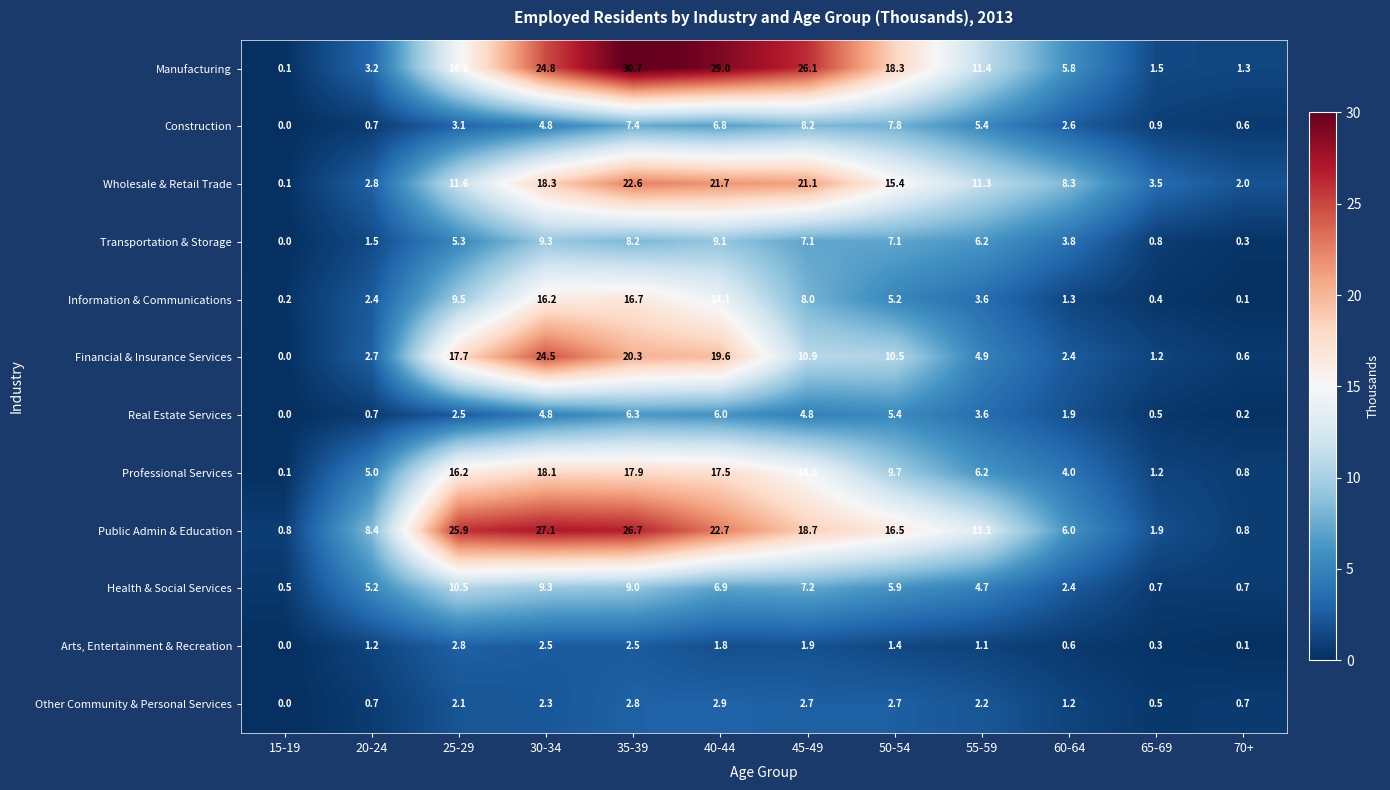

Is it true that Health & Social Services equals 4.7 at 55-59?

True